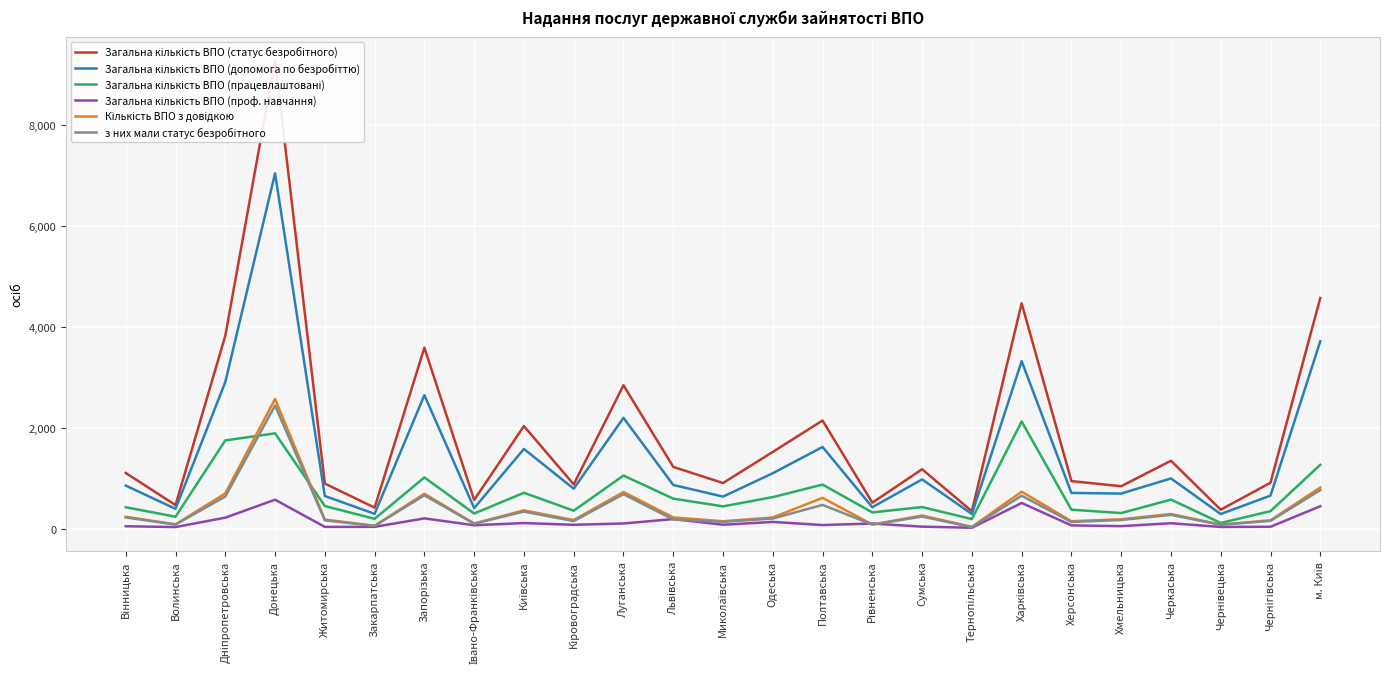

What is the label of the 16th point from the left?

Рівненська